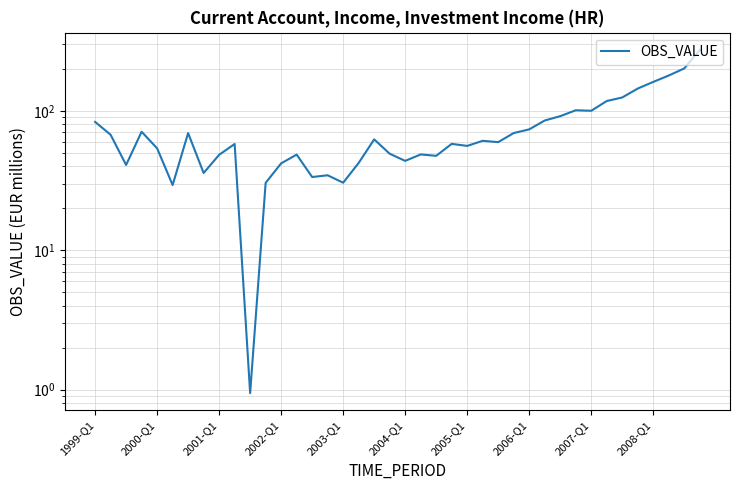

Is it true that the value at 2002-Q1 is 97.9?

False